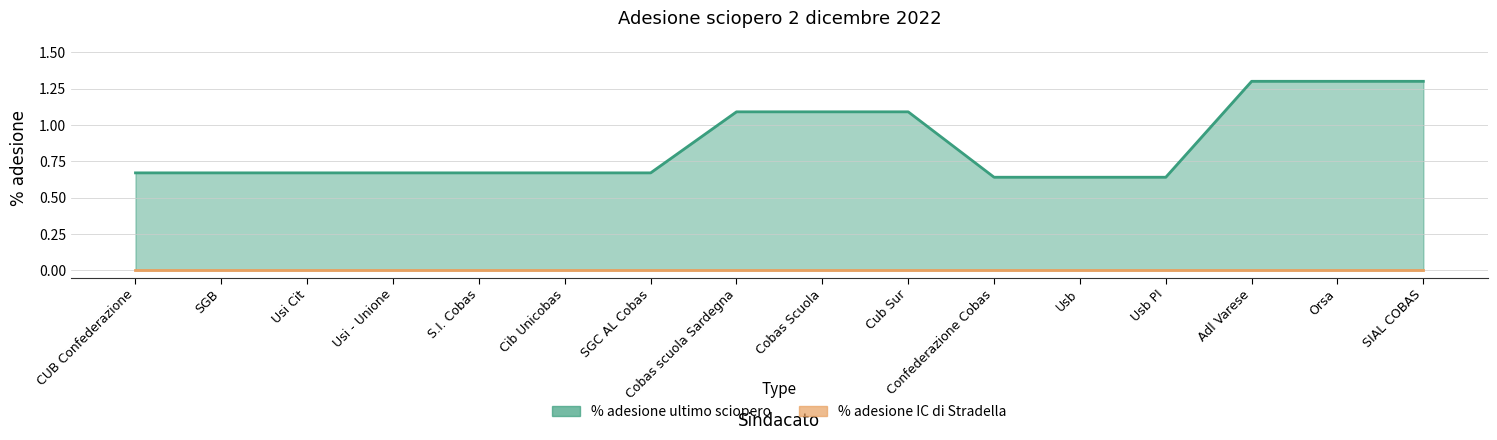

True or false: the data has more than 1 interior local peaks.

False